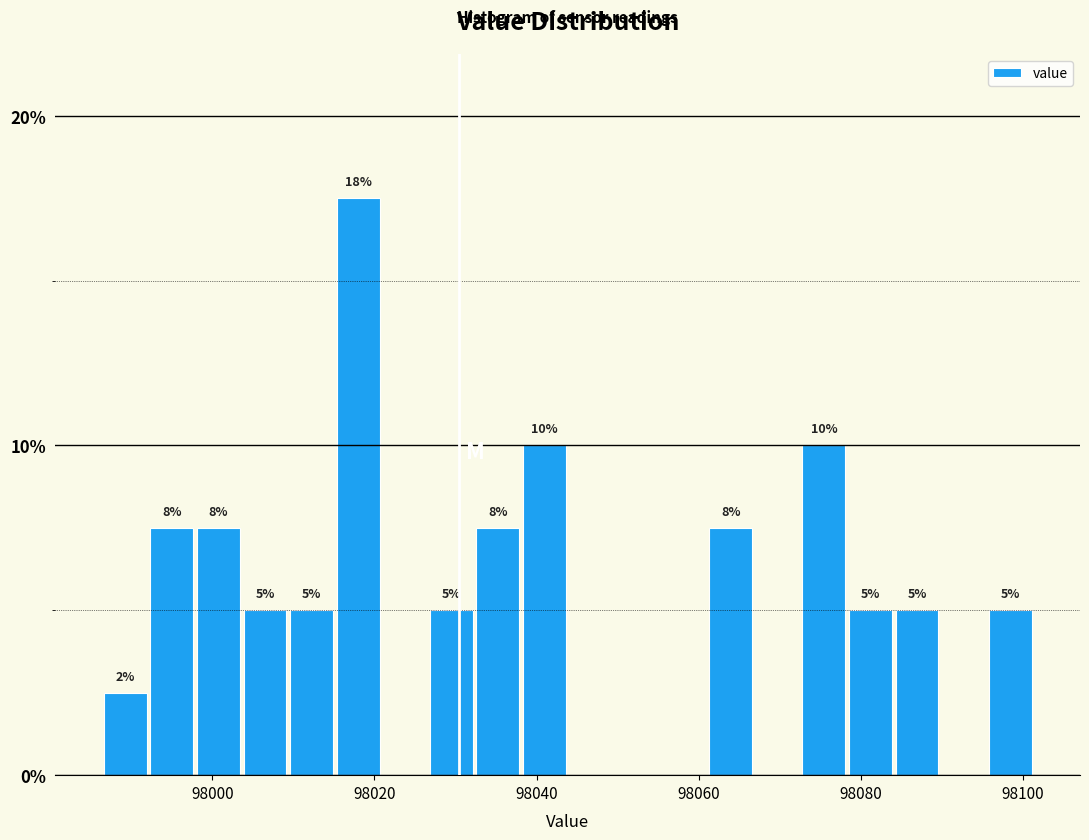

Read against the x-axis, roughly where is the centre of the tallest bar?

98018